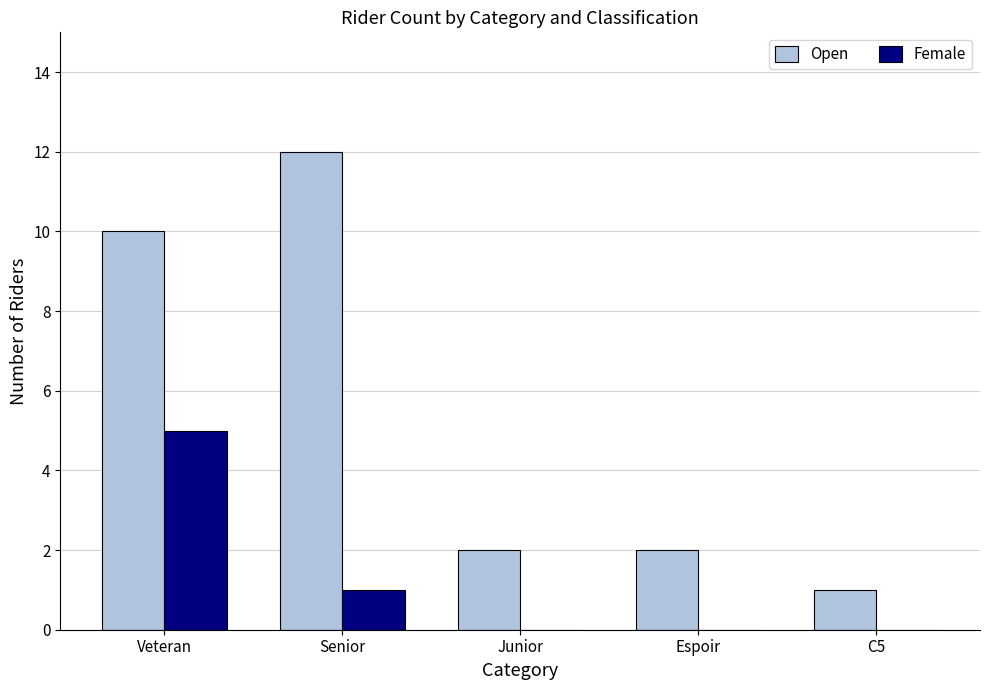

Which series changed the most between Veteran and Senior?

Female